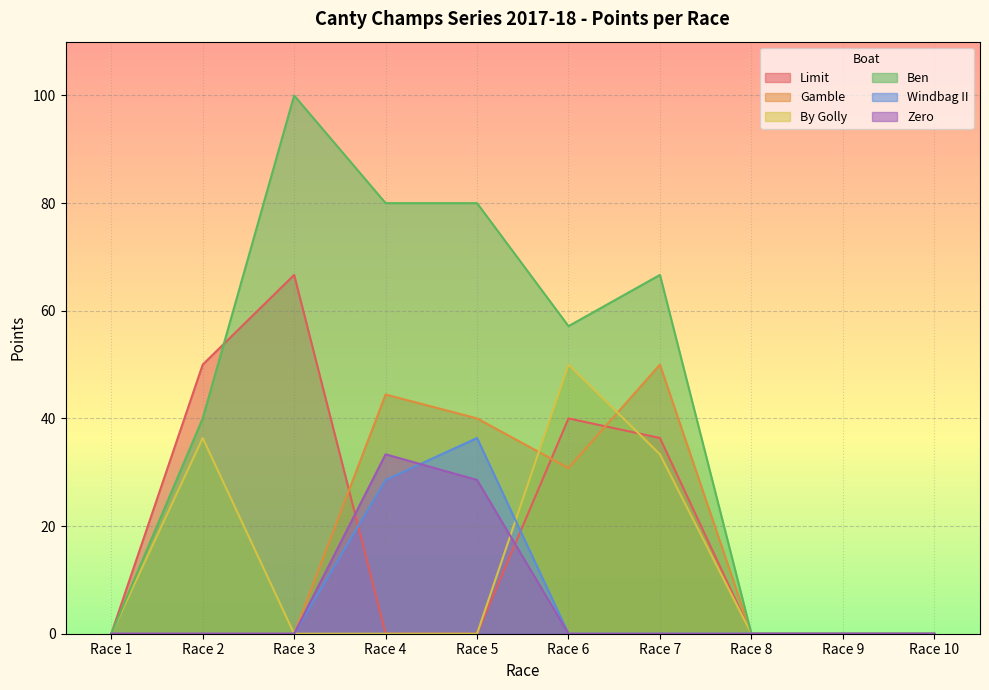

Rank the series at Race 8 from highest to lowest value.

Limit, Gamble, By Golly, Ben, Windbag II, Zero